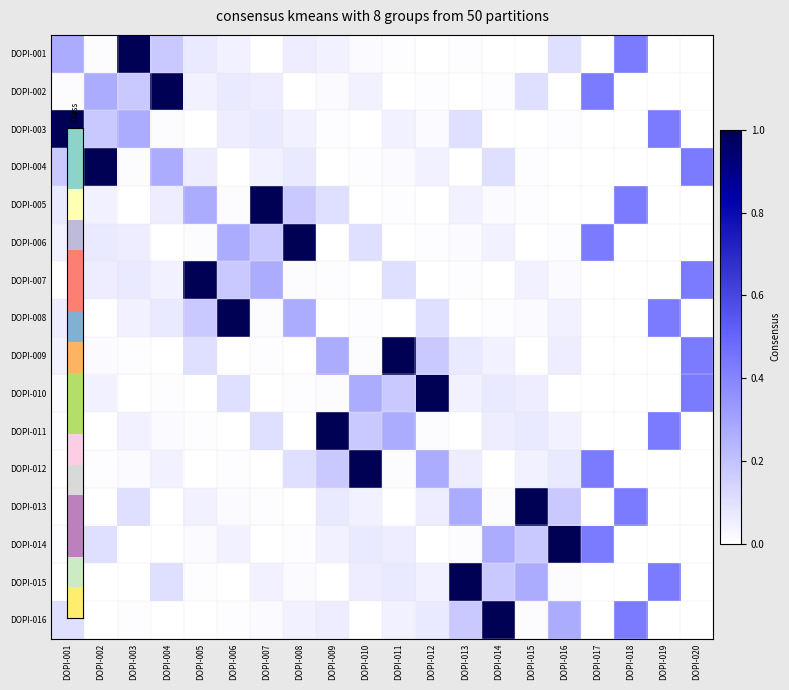

What is the total value across all series at DOPI-012?

1.8